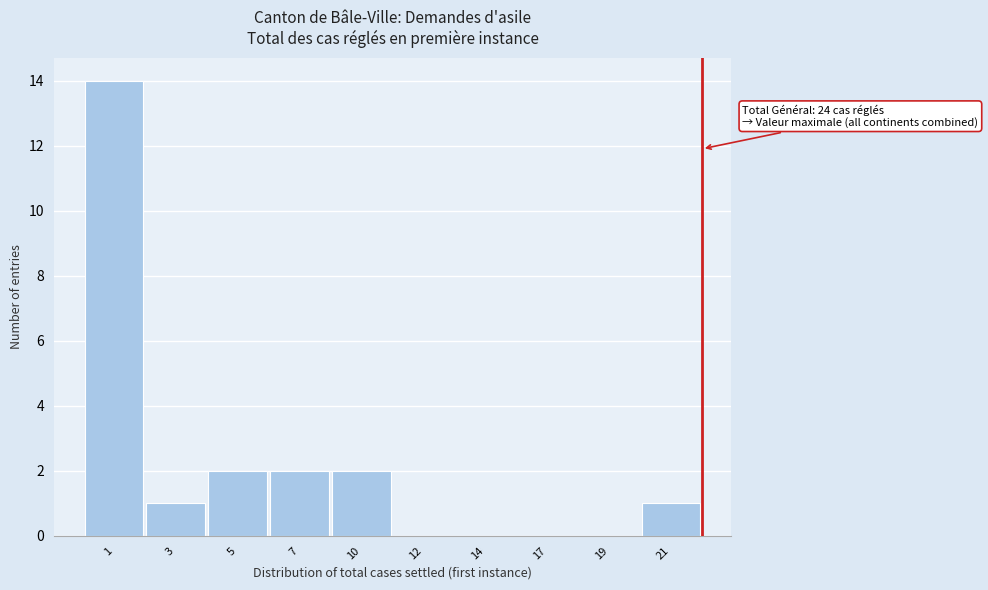

Reading left to right, extract all data points from this chart.

1=14	3=1	5=2	7=2	10=2	12=0	14=0	17=0	19=0	21=1